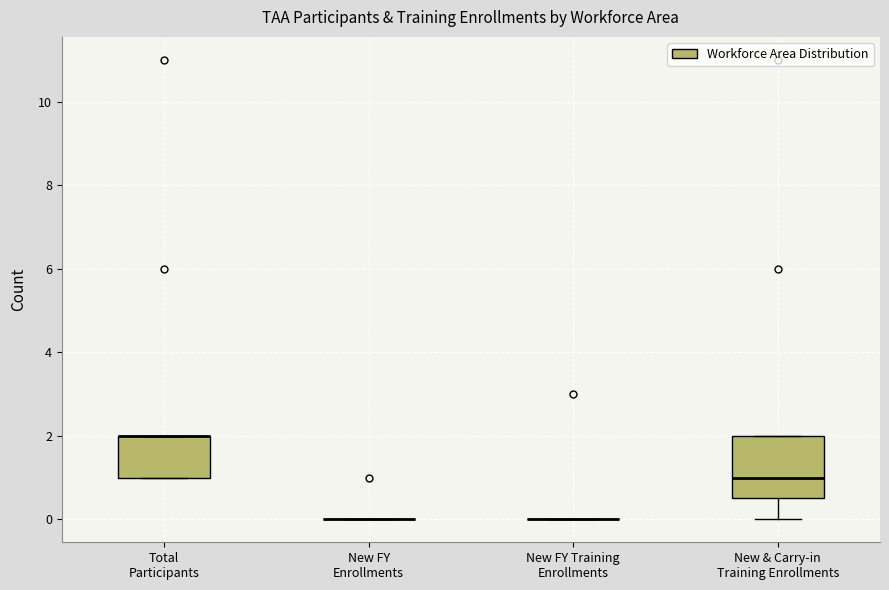

Reading left to right, read every box against the y-axis: the position of its median line, the range the box covers, and the ends of its whiskers. The values are not printed on the chart, so give them approximately, as read against the axis.

Total Participants: median 2.0 (drawn on the box's upper edge), box 1.0 to 2.0, whiskers 1.0 to 2.0
New FY Enrollments: box collapsed to a line at 0.0, whiskers 0.0 to 0.0
New FY Training Enrollments: box collapsed to a line at 0.0, whiskers 0.0 to 0.0
New & Carry-in Training Enrollments: median 1.0, box 0.6 to 2.0, whiskers 0.0 to 2.0